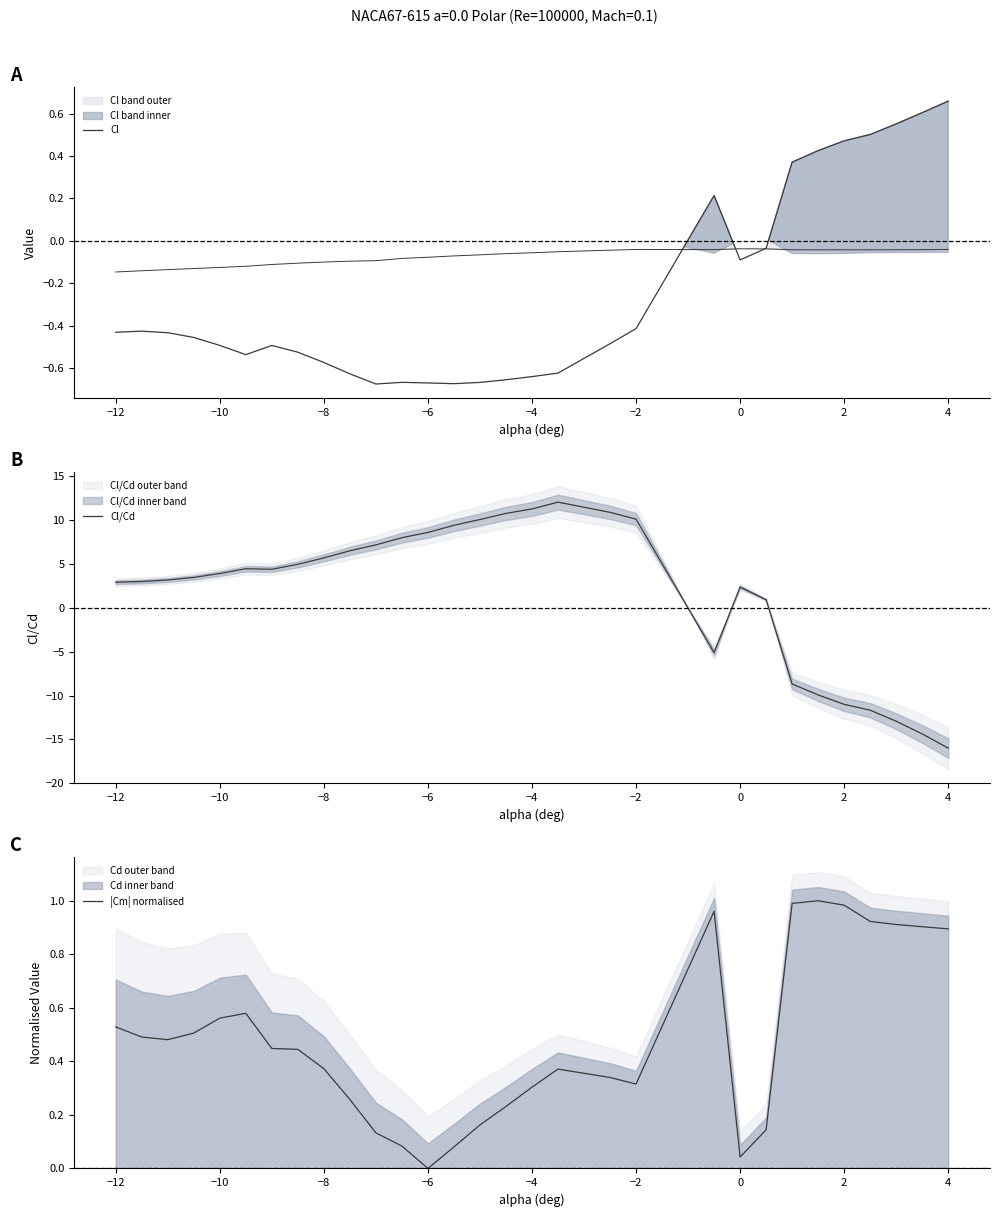

How many interior local valleys does the Cl/Cd series have?

2